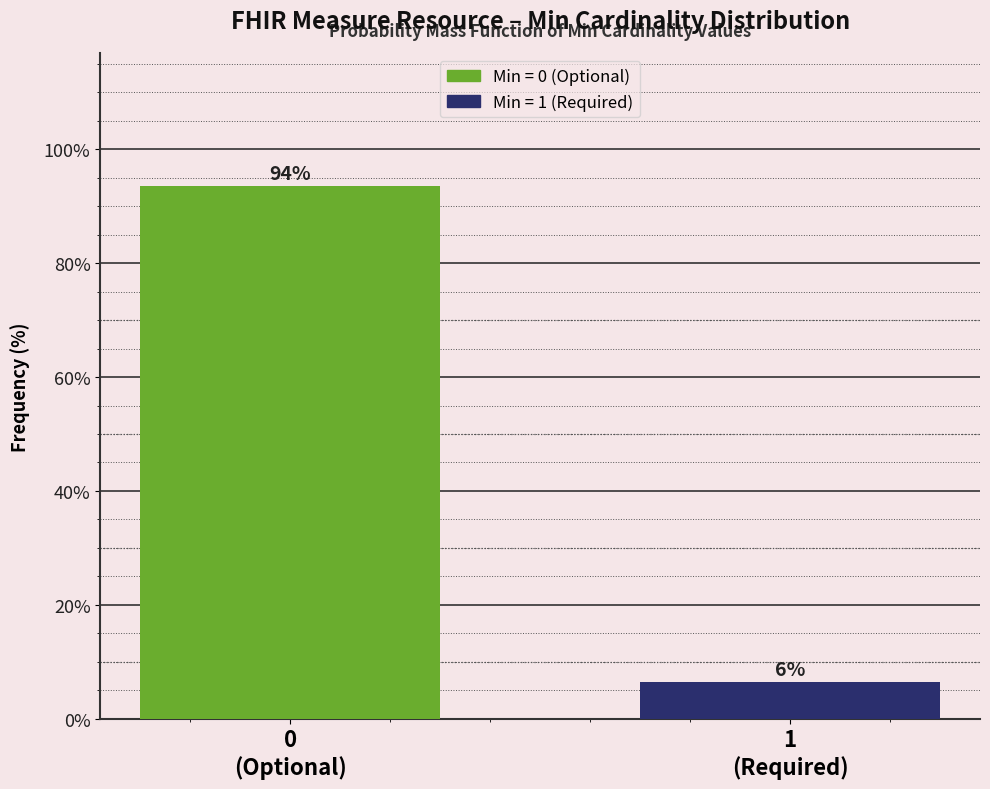

What is the greatest value displayed?

93.5